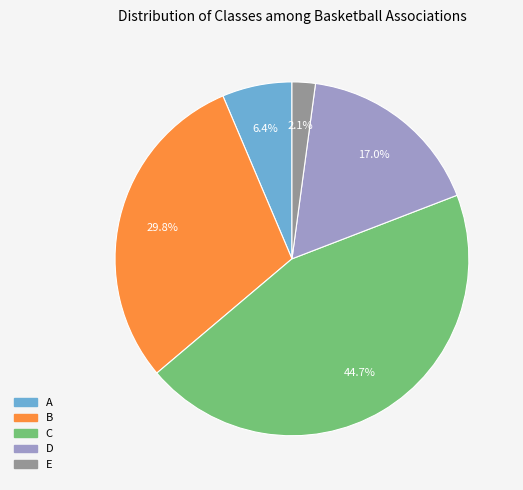

True or false: C accounts for 45% of the total.

True